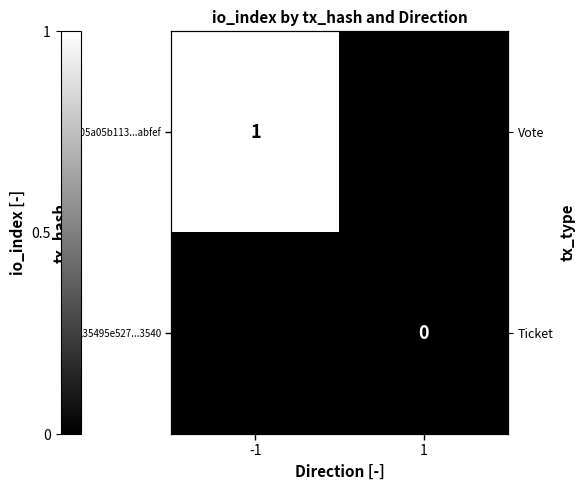

Between 1 and -1, which is larger?

-1